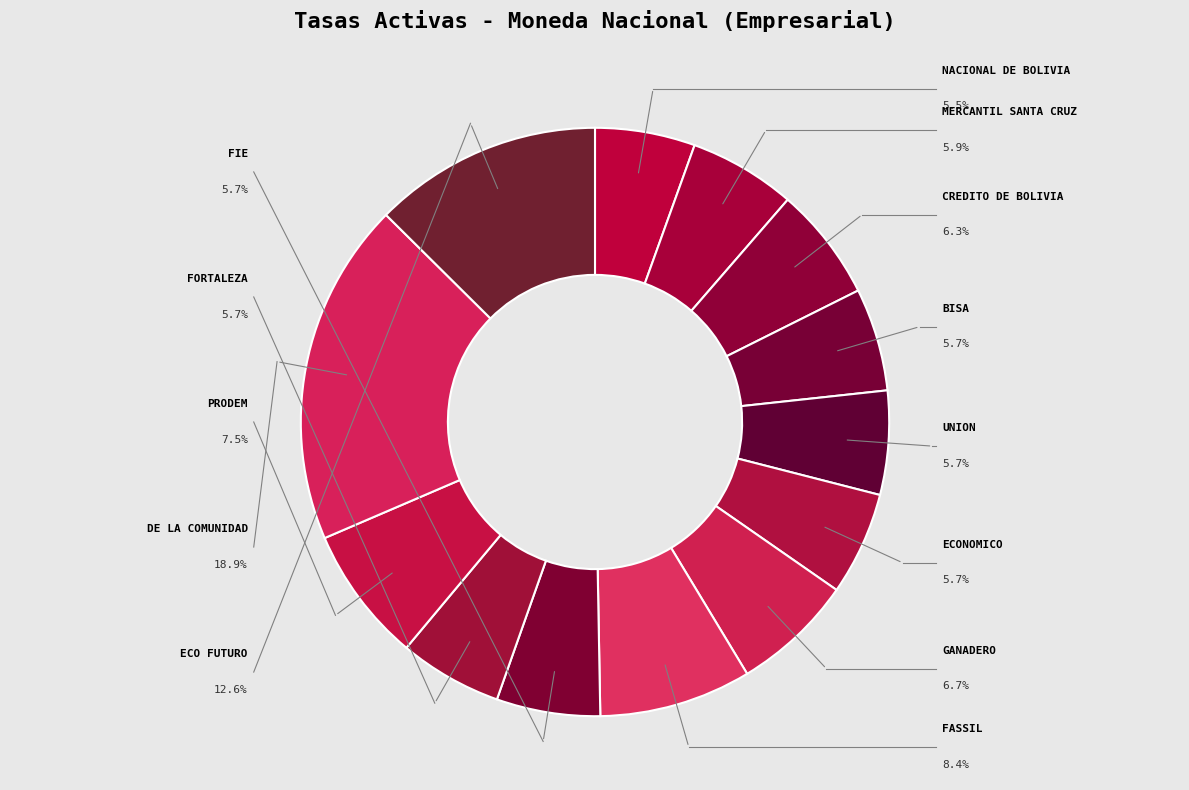

What percentage do UNION and ECONOMICO together represent?

11.4%